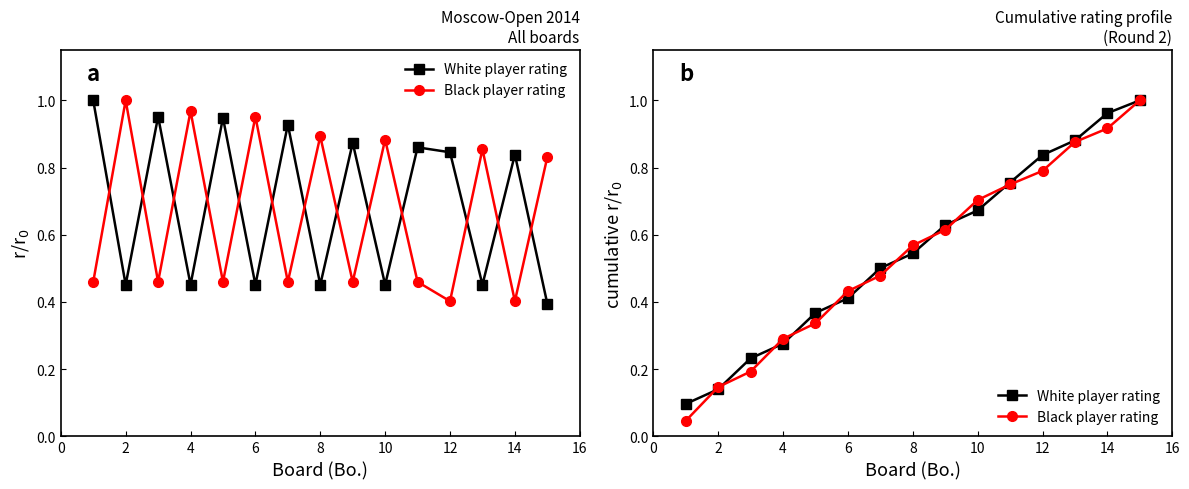

Which has a higher value, 0 or 11?

11